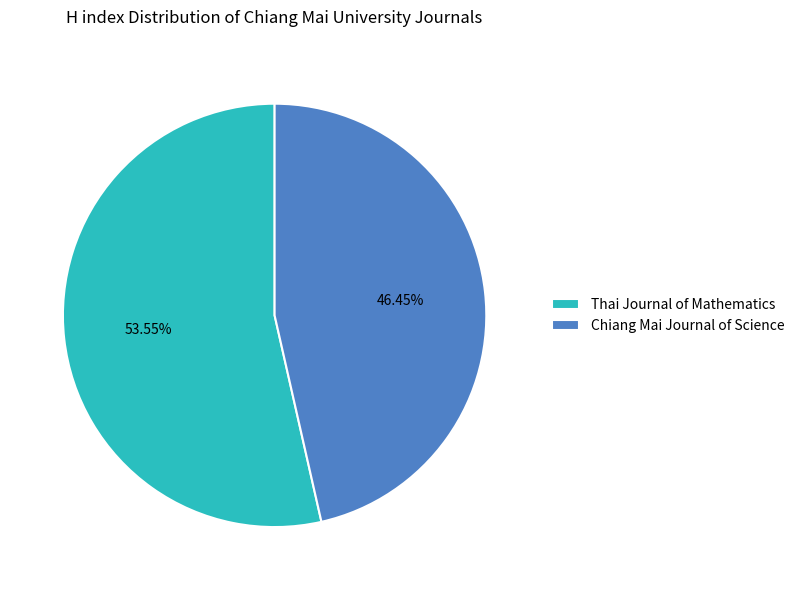

To the nearest percent, what portion does Chiang Mai Journal of Science represent?

46%